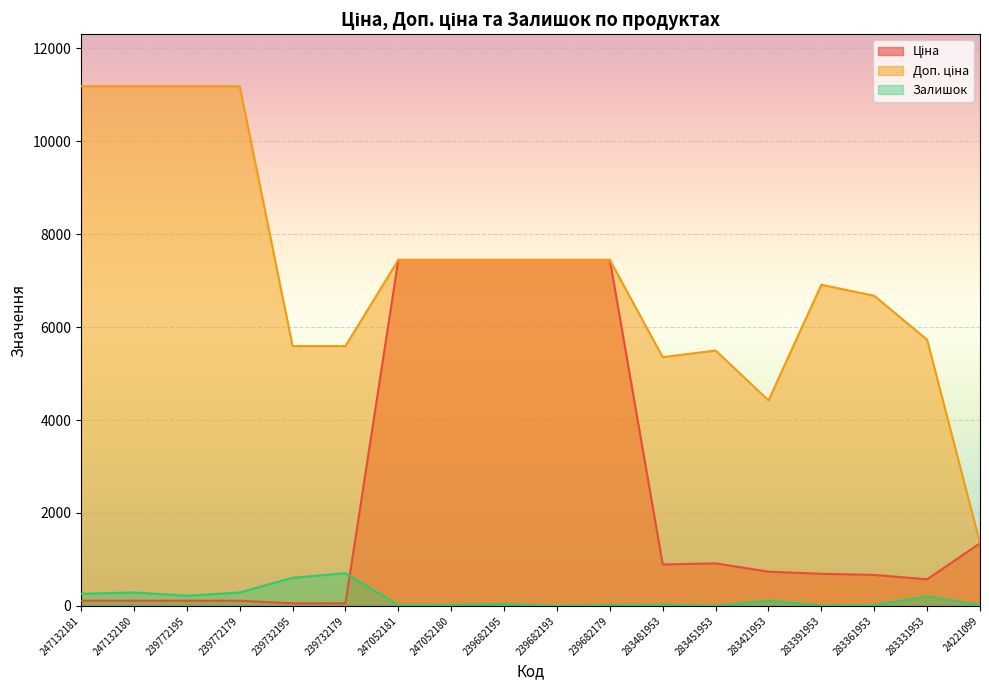

Reading right to left, what are all the values shown in this chart?

Ціна: 1347.9	572.7	667.4	691.0	737.2	915.8	892.2	7444.6	7444.6	7444.6	7444.6	7444.6	55.9	55.9	111.8	111.8	111.8	111.8
Доп. ціна: 1348.0	5727.0	6673.6	6910.3	4423.0	5495.0	5353.1	7444.6	7444.6	7444.6	7444.6	7444.6	5591.0	5591.0	11182.0	11182.0	11182.0	11182.0
Залишок: 16.0	204.0	19.0	8.0	113.0	2.0	24.0	17.0	0.0	40.0	21.0	20.0	702.0	606.0	290.0	218.0	290.0	260.0